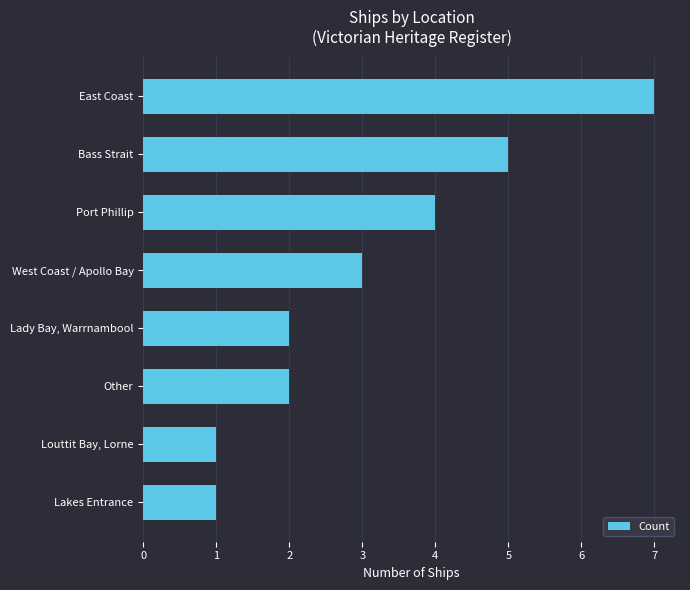

What is the maximum value shown in the chart?

7